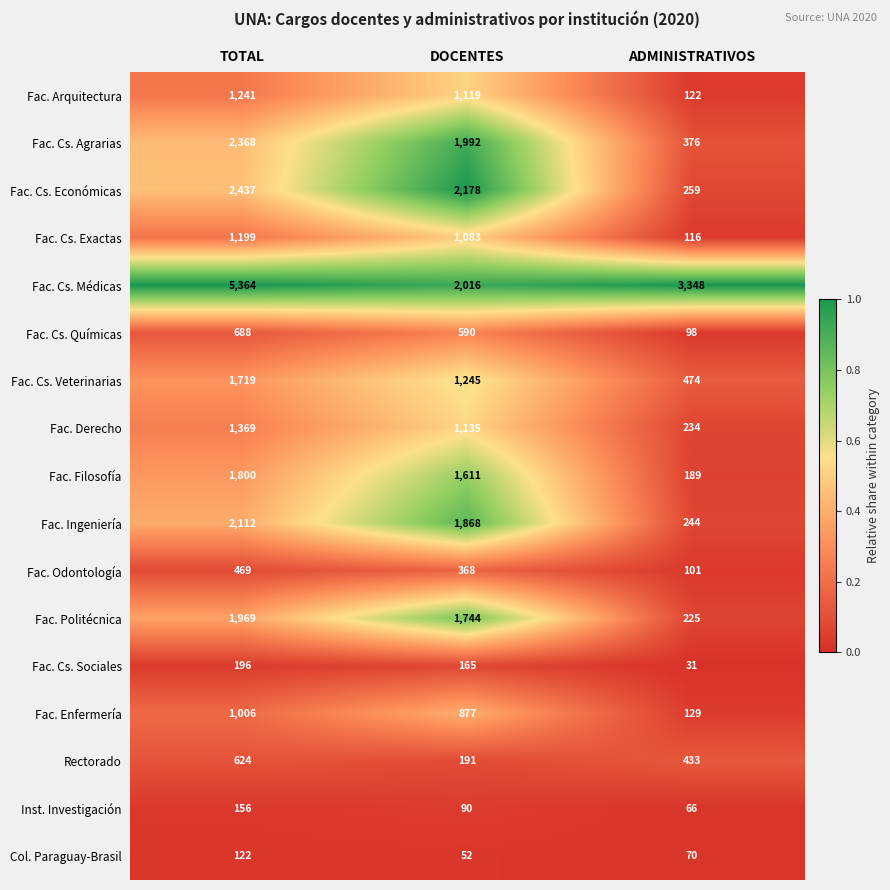

What is the smallest value displayed?

31